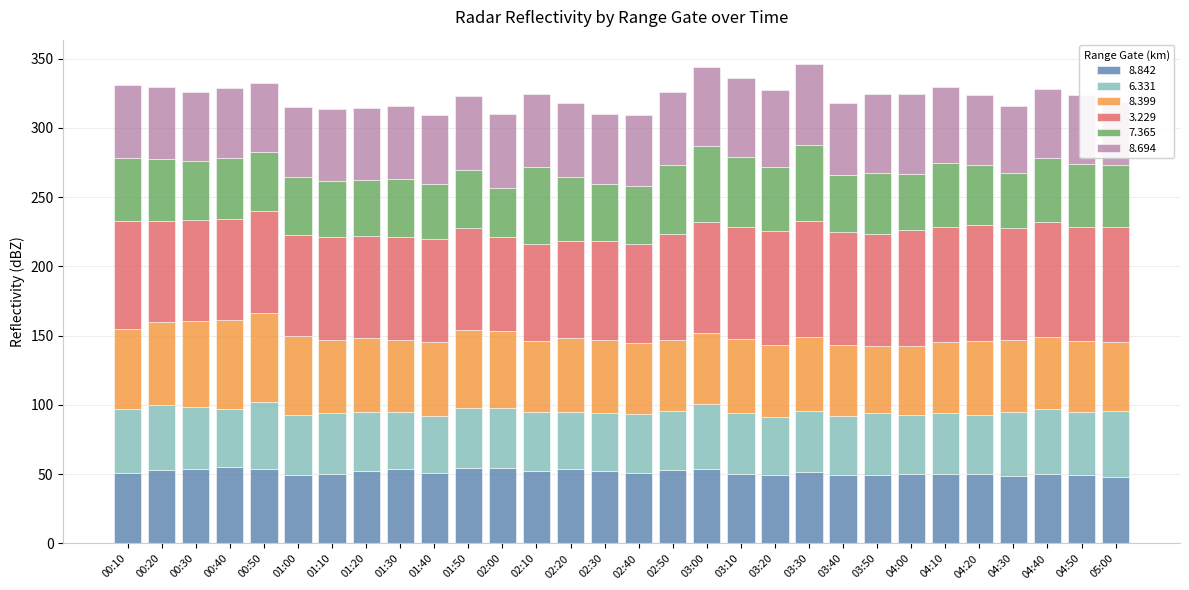

At which label does 7.365 first exceed 43?

00:10